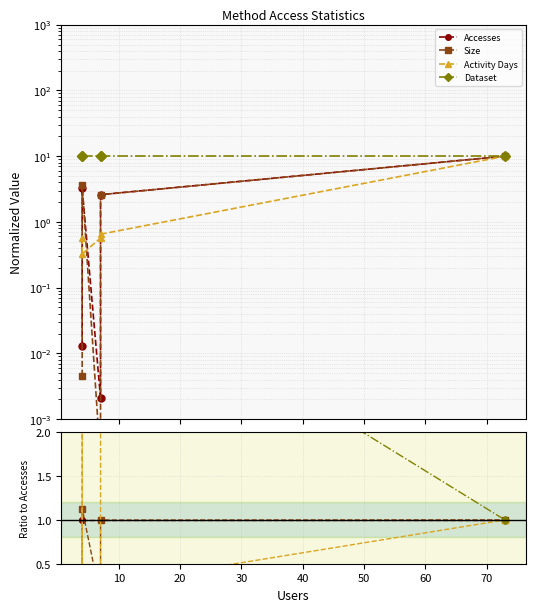

How many lines are shown in the chart?

4